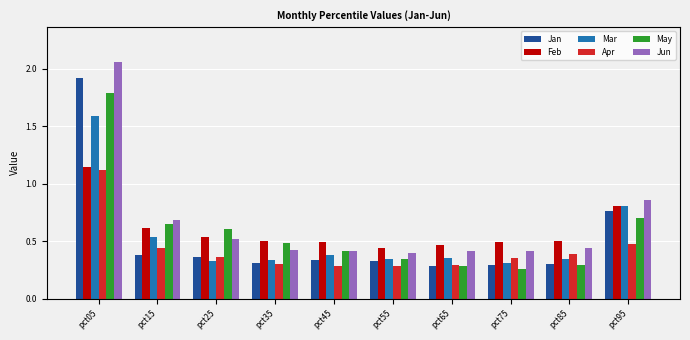

Which series changed the most between pct35 and pct65?

May